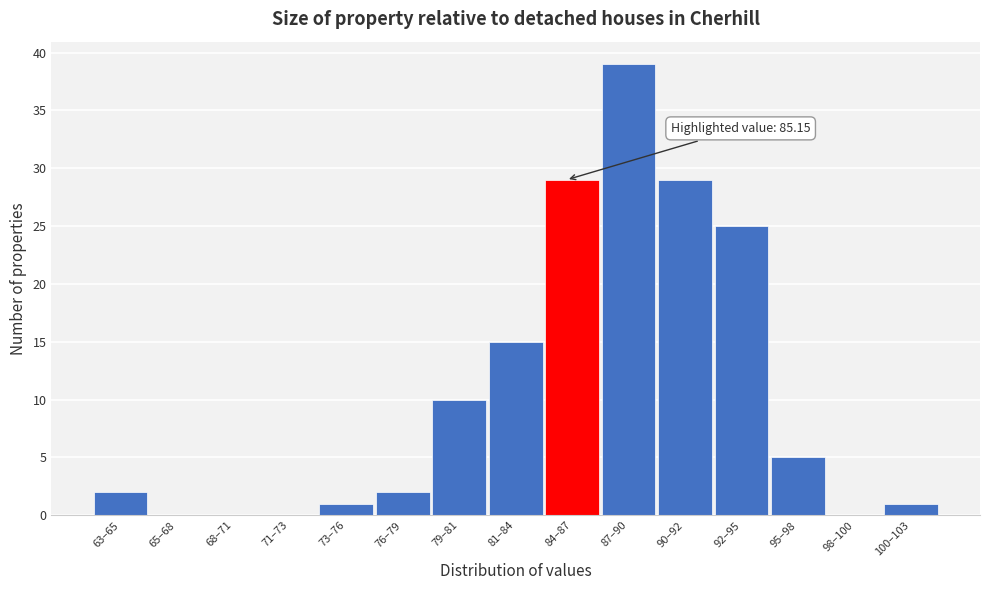

Reading left to right, transcribe all the data shown in this chart.

63–65=2	65–68=0	68–71=0	71–73=0	73–76=1	76–79=2	79–81=10	81–84=15	84–87=29	87–90=39	90–92=29	92–95=25	95–98=5	98–100=0	100–103=1